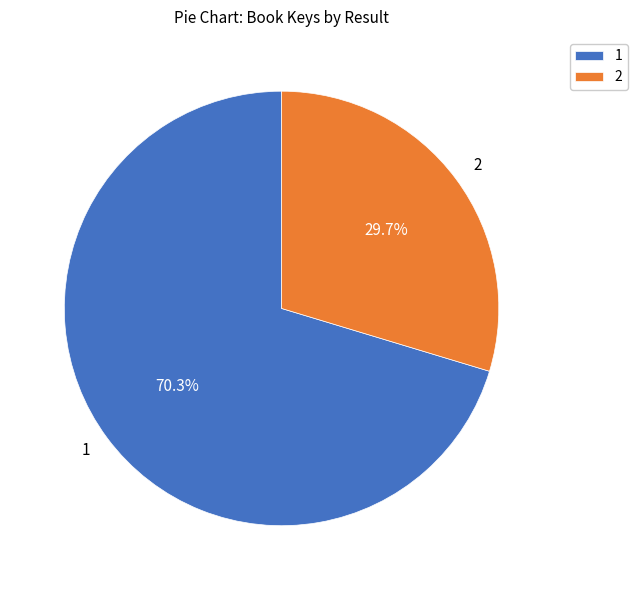

Is it true that 2 is 30% of the pie?

True